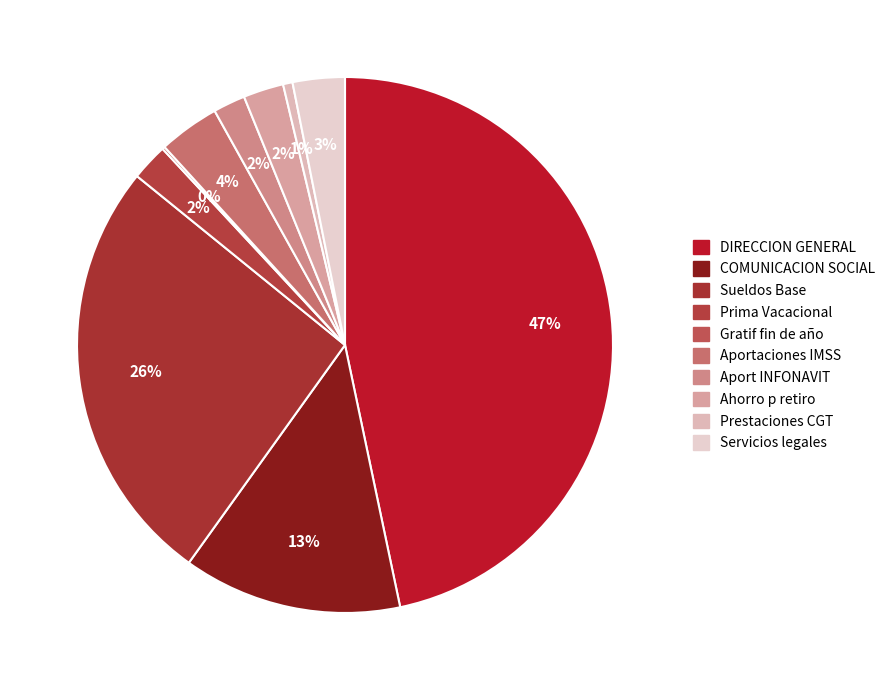

What percentage is NOT represented by Prima Vacacional?

97.8%